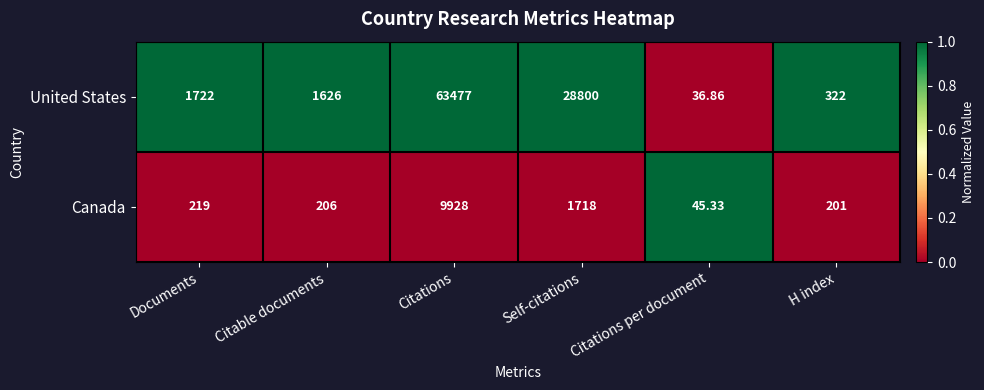

Which series changed the most between Documents and Citable documents?

United States